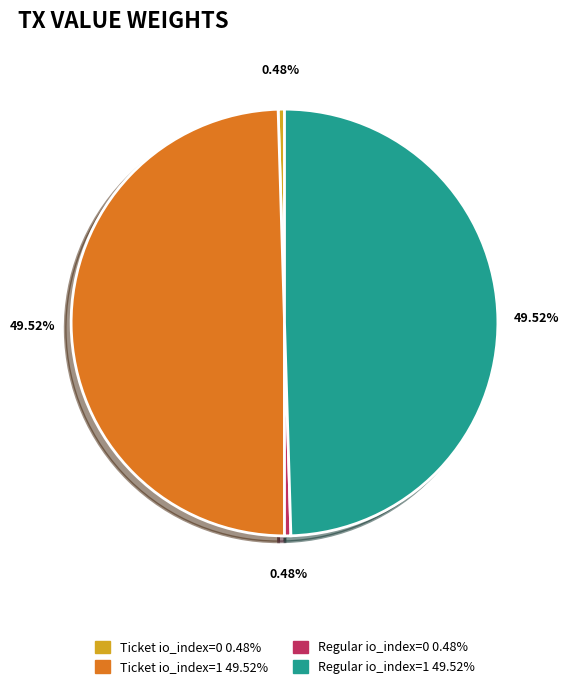

Count the number of slices in the pie.

4